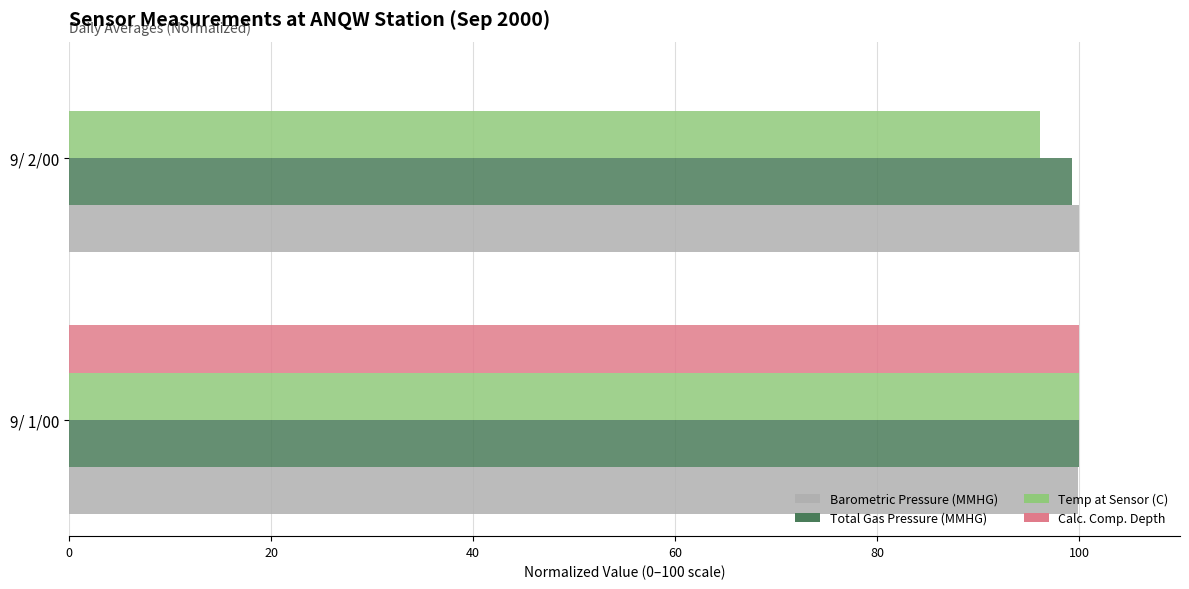

Which series changed the most between 9/ 1/00 and 9/ 2/00?

Calc. Comp. Depth